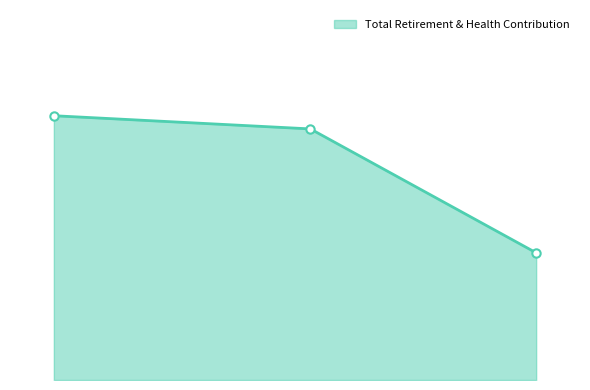

How many values are below 28005?

1